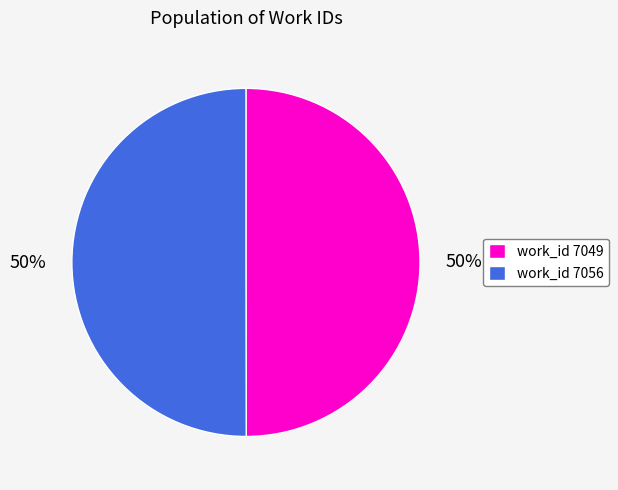

To the nearest percent, what is the combined percentage of work_id 7049 and work_id 7056?

100%